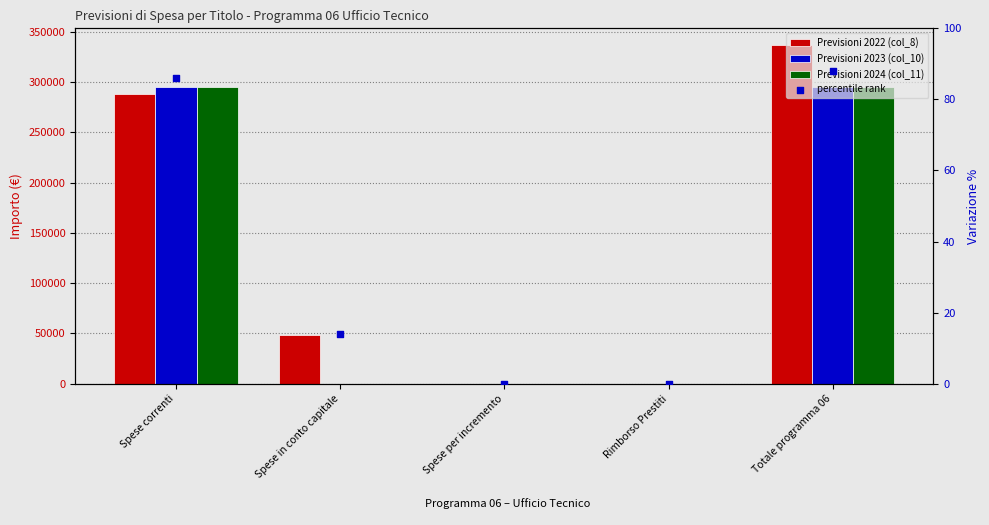

What is the total value across all series at Totale programma 06?

927258